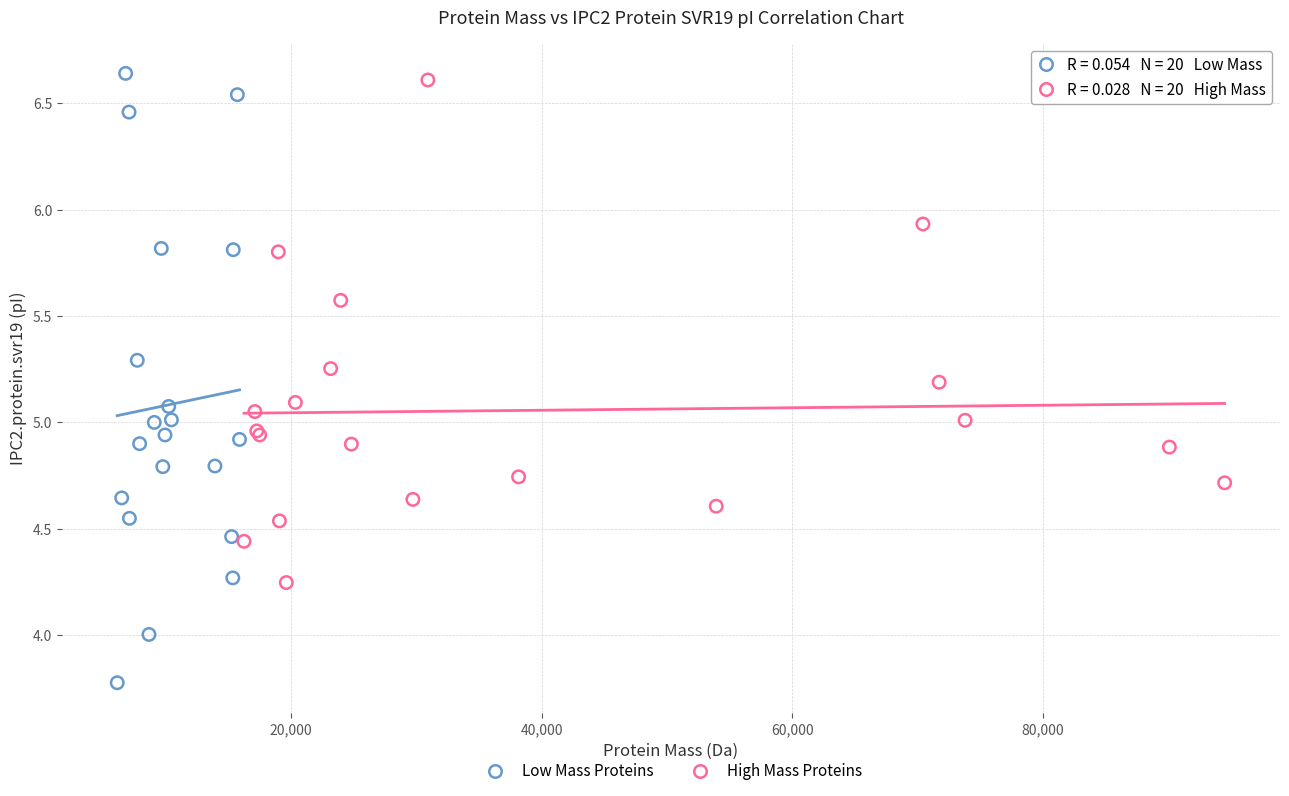

Which series reaches the minimum Y coordinate?

Low Mass Proteins